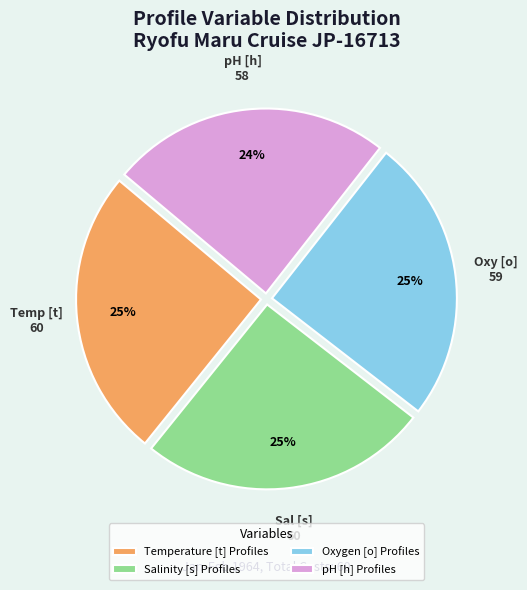

To the nearest percent, what is the average slice percentage?

25%